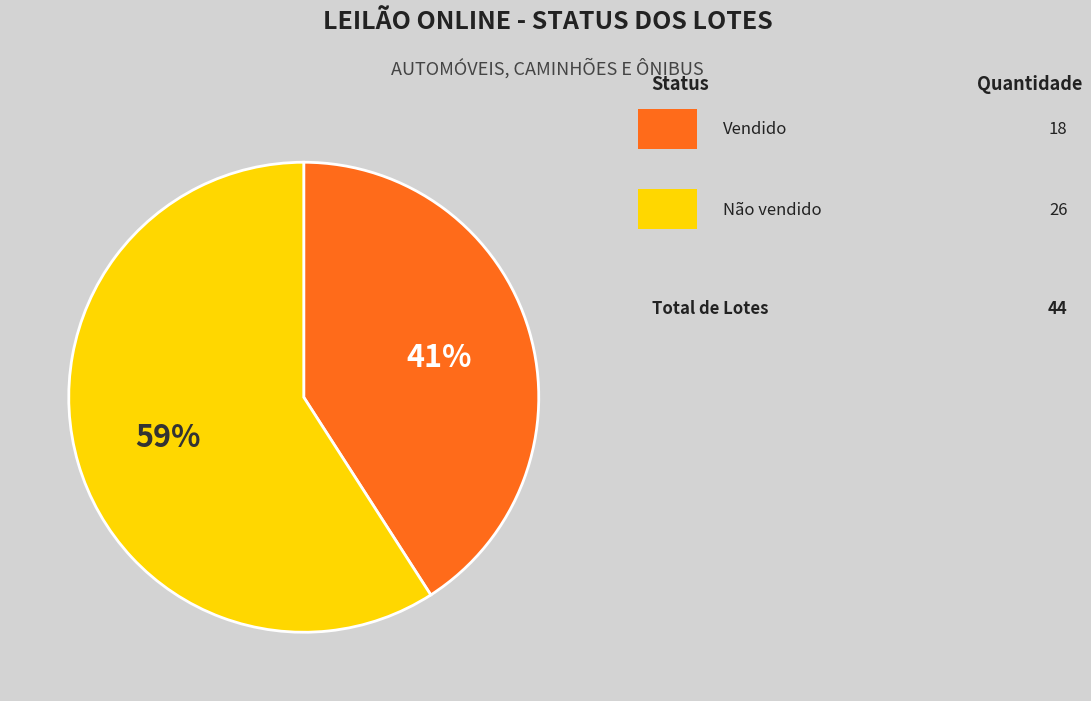

To the nearest percent, what is the average slice percentage?

50%